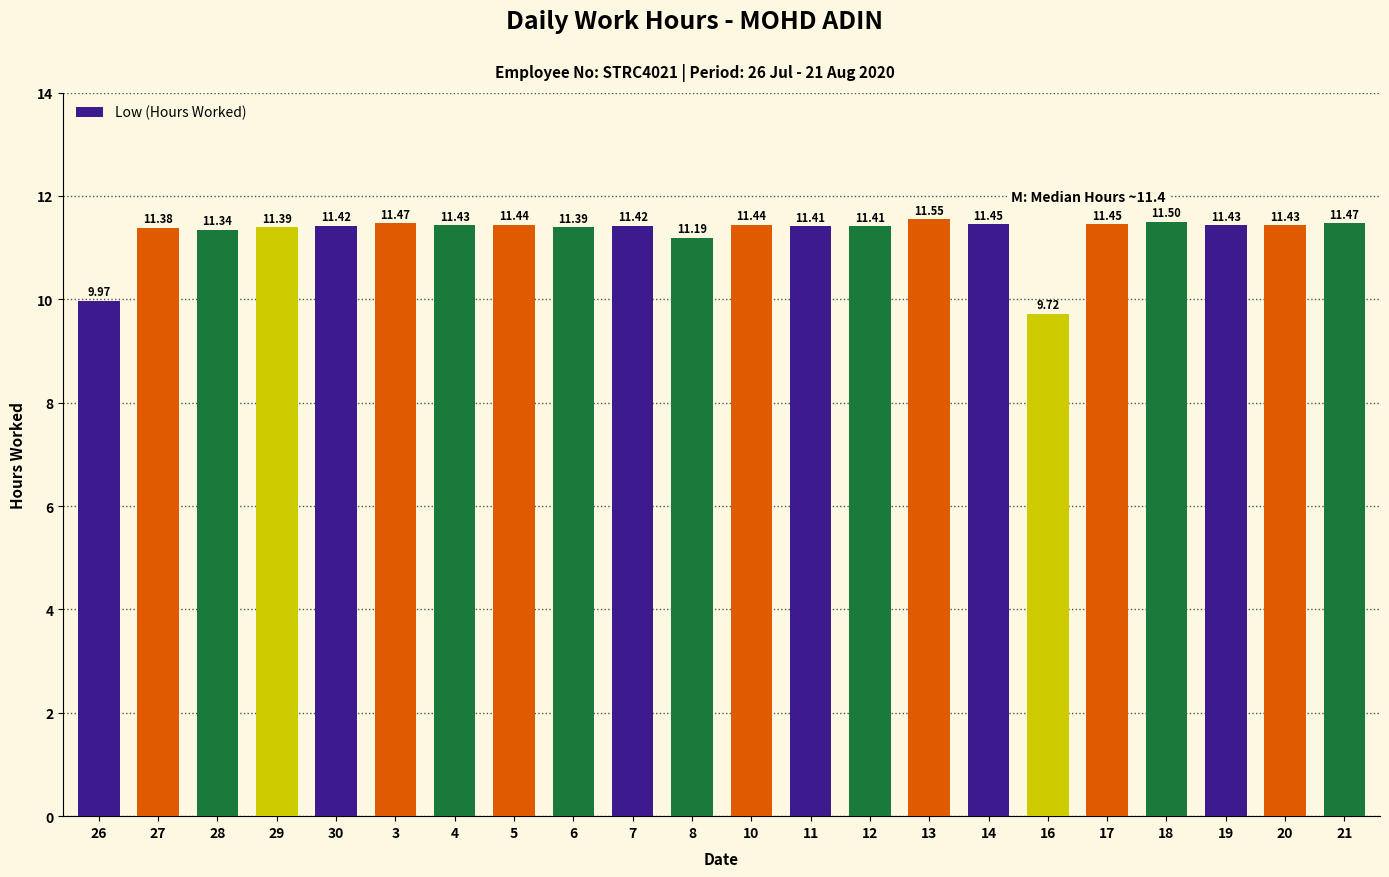

How many data points are less than 11?

2